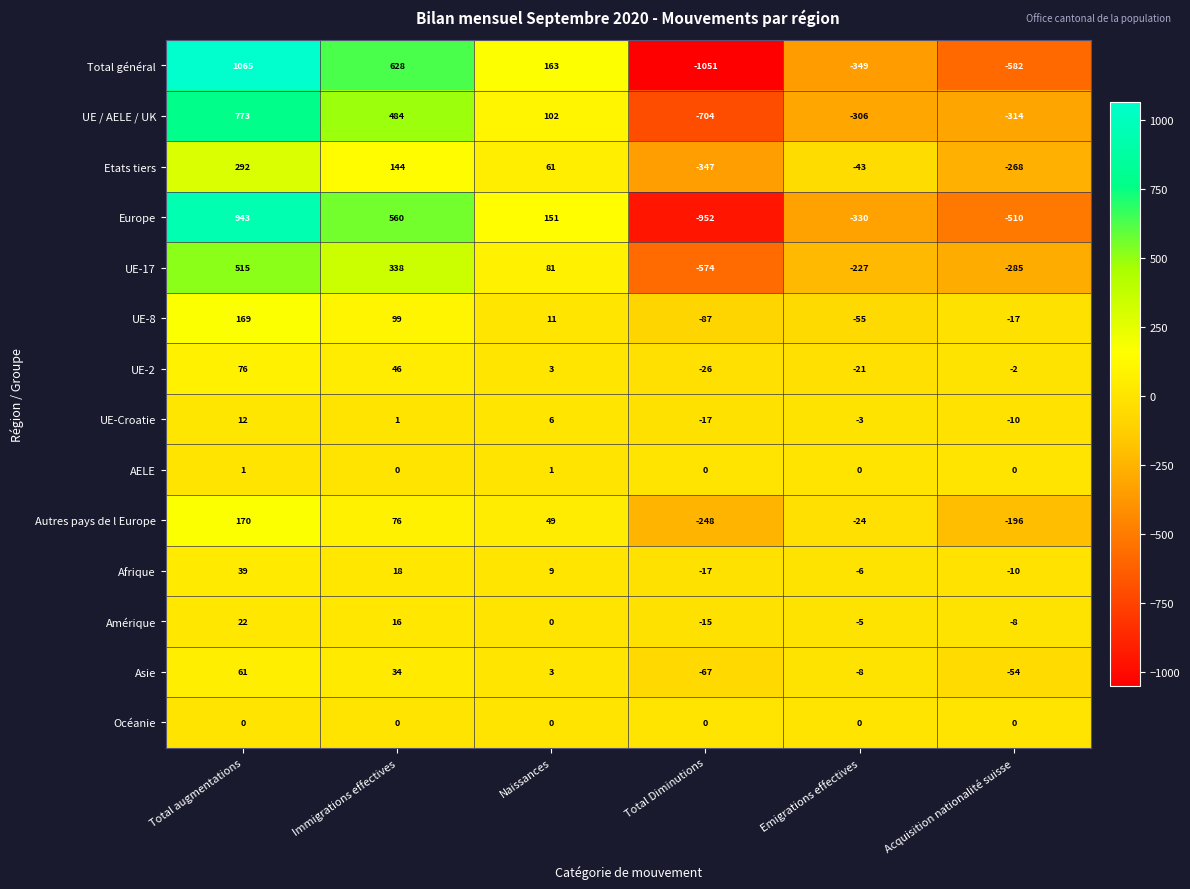

What is the sum of the Asie values at Immigrations effectives and Naissances?

37